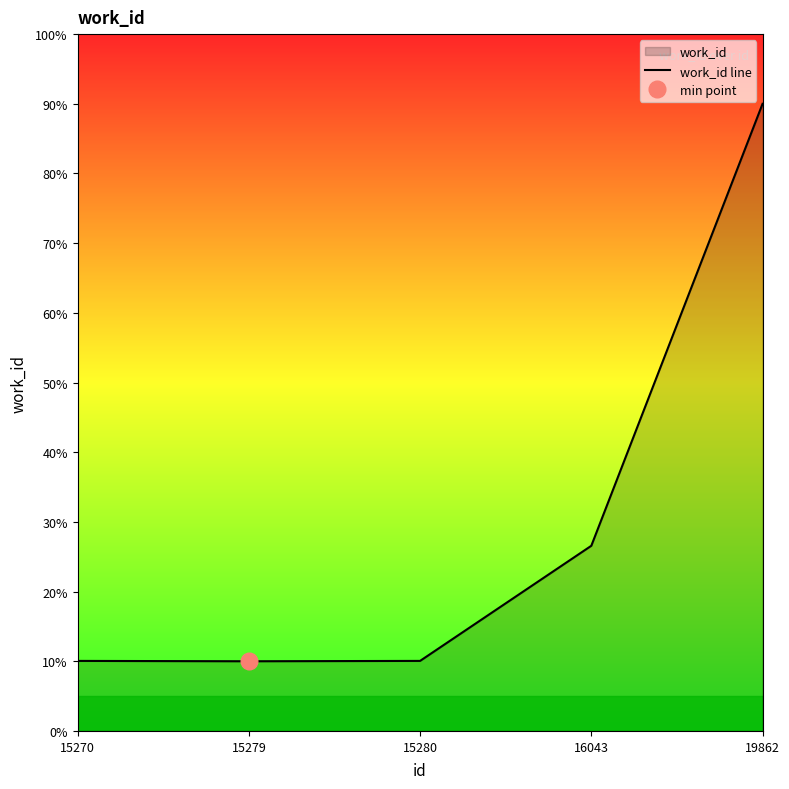

Where is work_id line nearest to the value 50?

16043